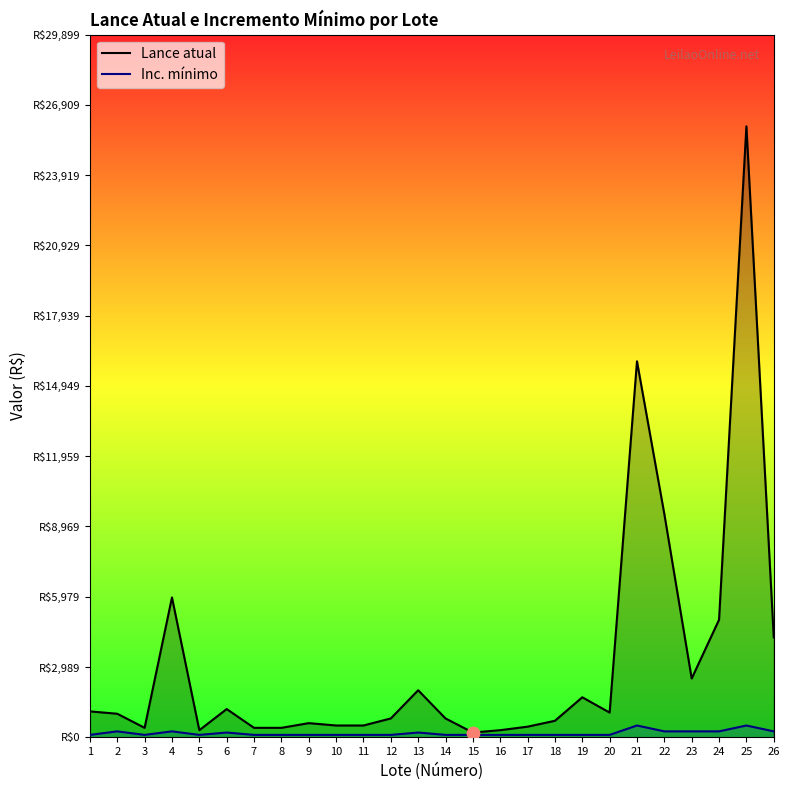

Which series reaches the maximum Y coordinate?

Lance atual